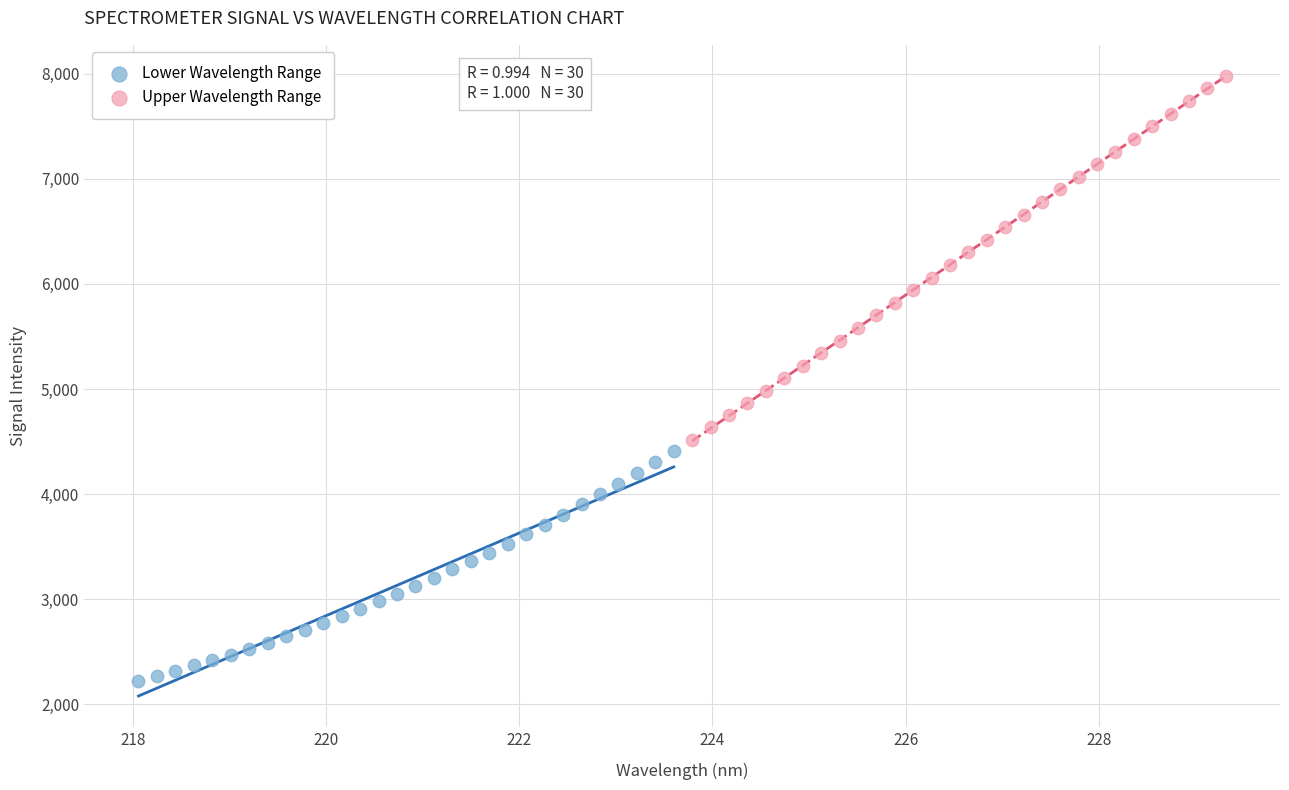

Which series has the largest Y range (max minus min)?

Upper Wavelength Range